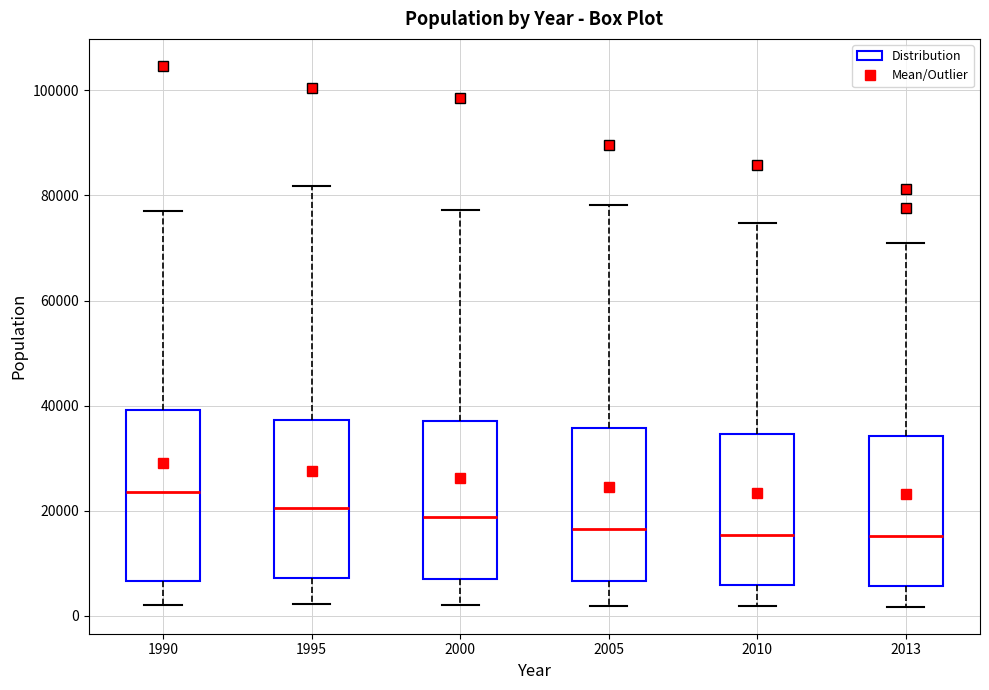

Reading left to right, transcribe this box plot: for each box, give where its median line is, the range the box spans, and where its two whiskers end, as read against the y-axis. The values are not printed on the chart, so give them approximately, as read against the axis.

1990: median 24000, box 6000 to 40000, whiskers 2000 to 78000
1995: median 20000, box 8000 to 38000, whiskers 2000 to 82000
2000: median 18000, box 8000 to 38000, whiskers 2000 to 78000
2005: median 16000, box 6000 to 36000, whiskers 2000 to 78000
2010: median 16000, box 6000 to 34000, whiskers 2000 to 74000
2013: median 16000, box 6000 to 34000, whiskers 2000 to 70000